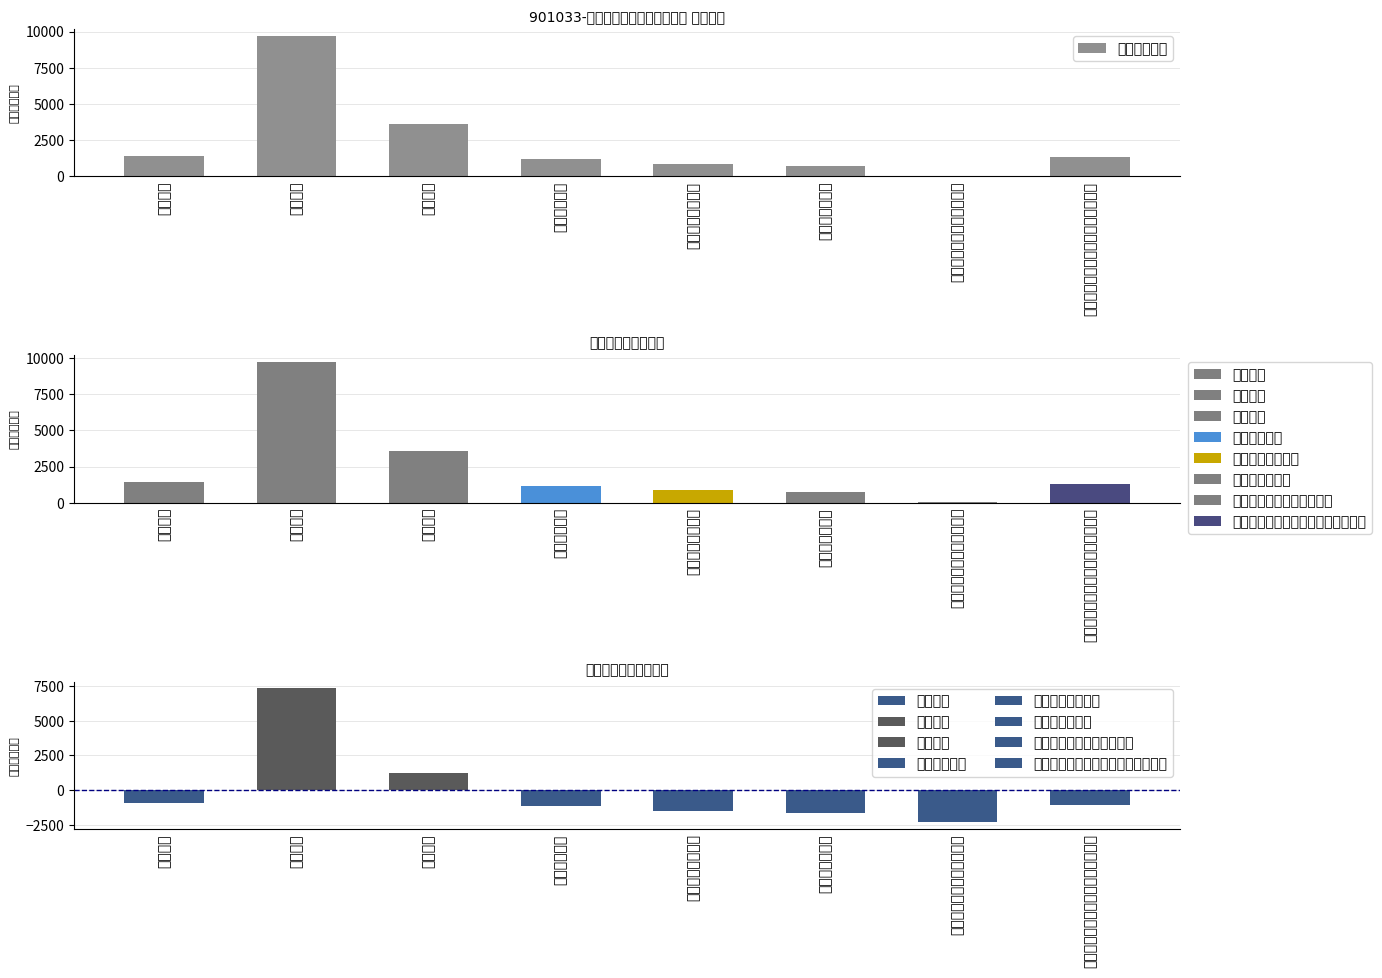

What is the ratio of the value at 机关事业单位基本养老保险缴费支出 to the value at 其他普通教育支出?

1.5